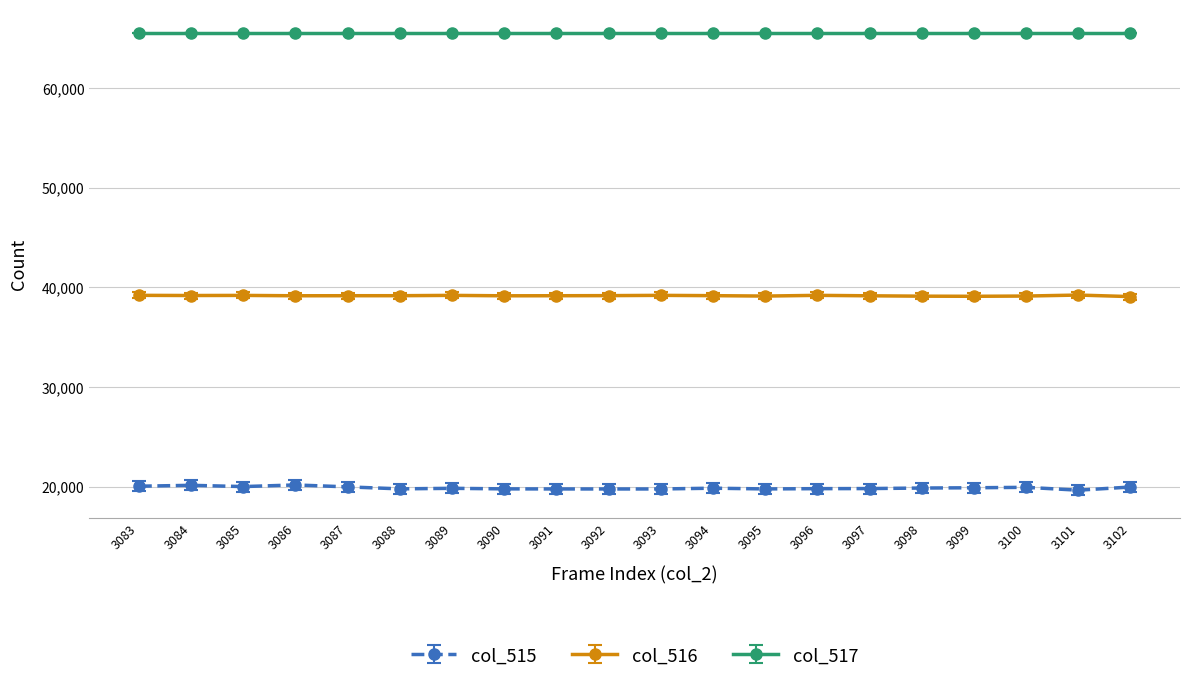

How many series are shown in this chart?

3